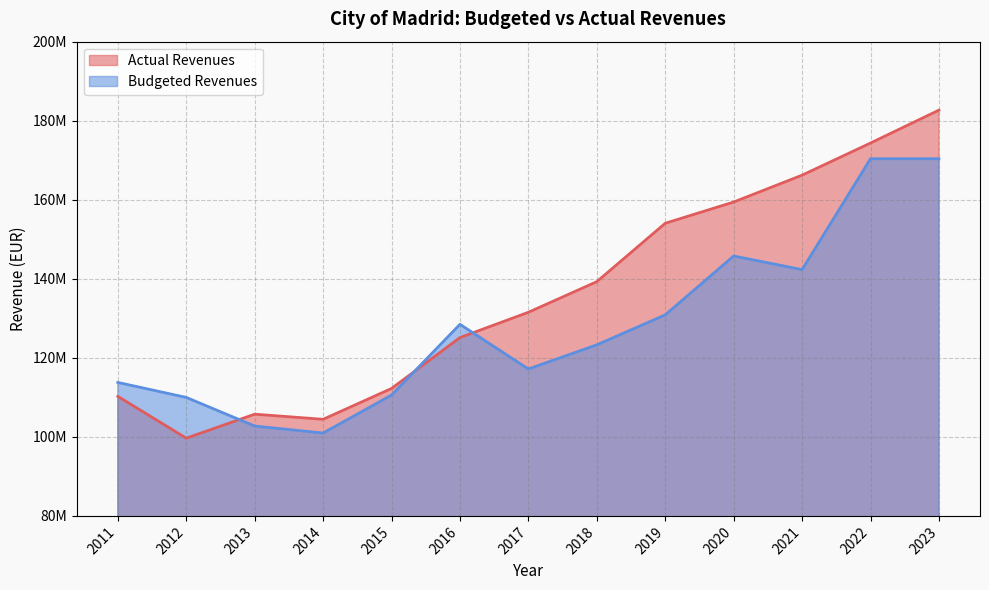

Is it true that Budgeted Revenues equals 145764362.0 at 2020?

True